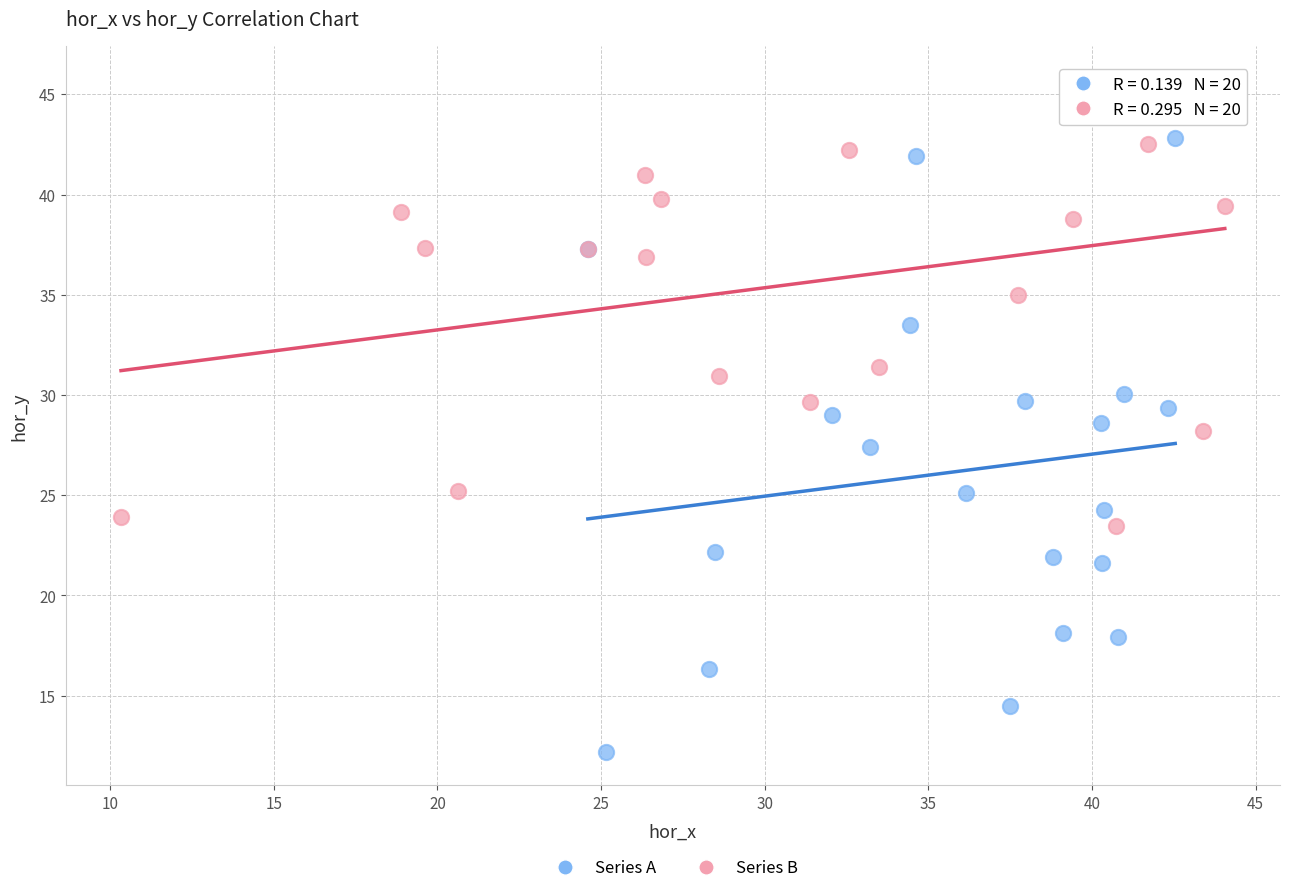

Which series contains the highest Y value?

Series B